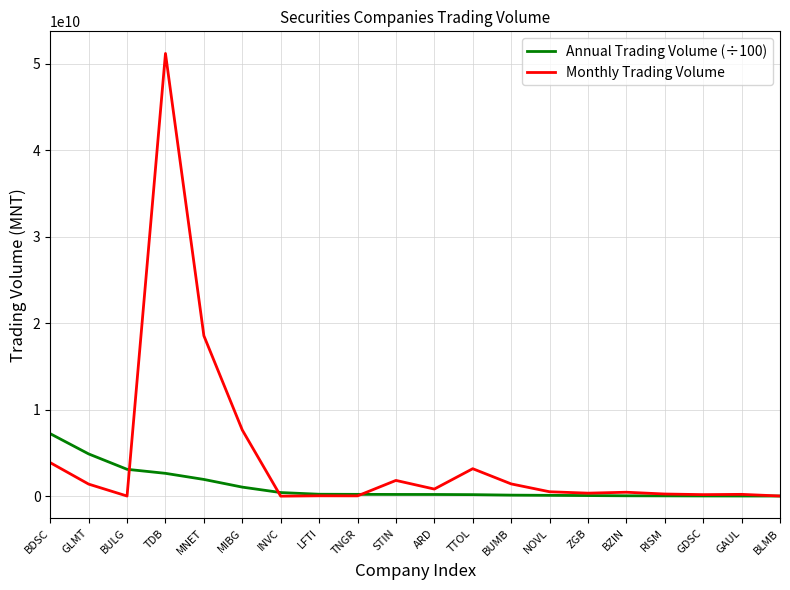

At which label does Monthly Trading Volume reach its peak?

TDB